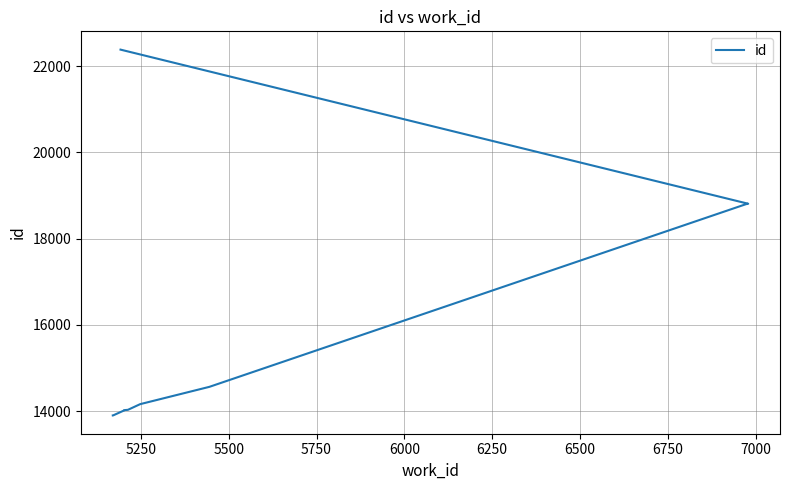

What is the difference between the maximum and minimum values?

8483